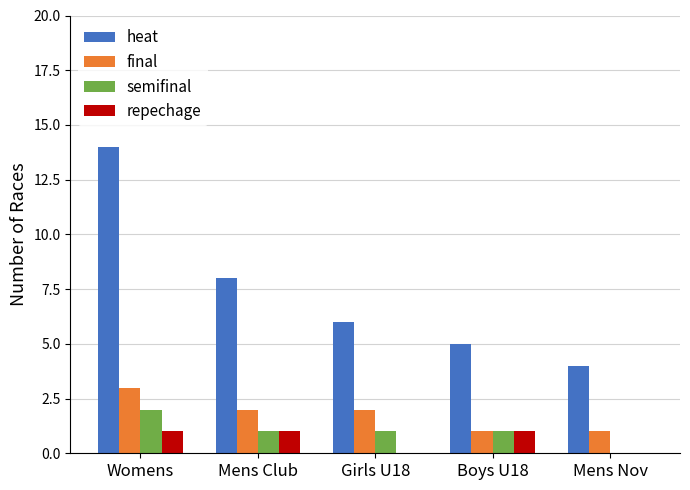

How many groups of bars are there?

5